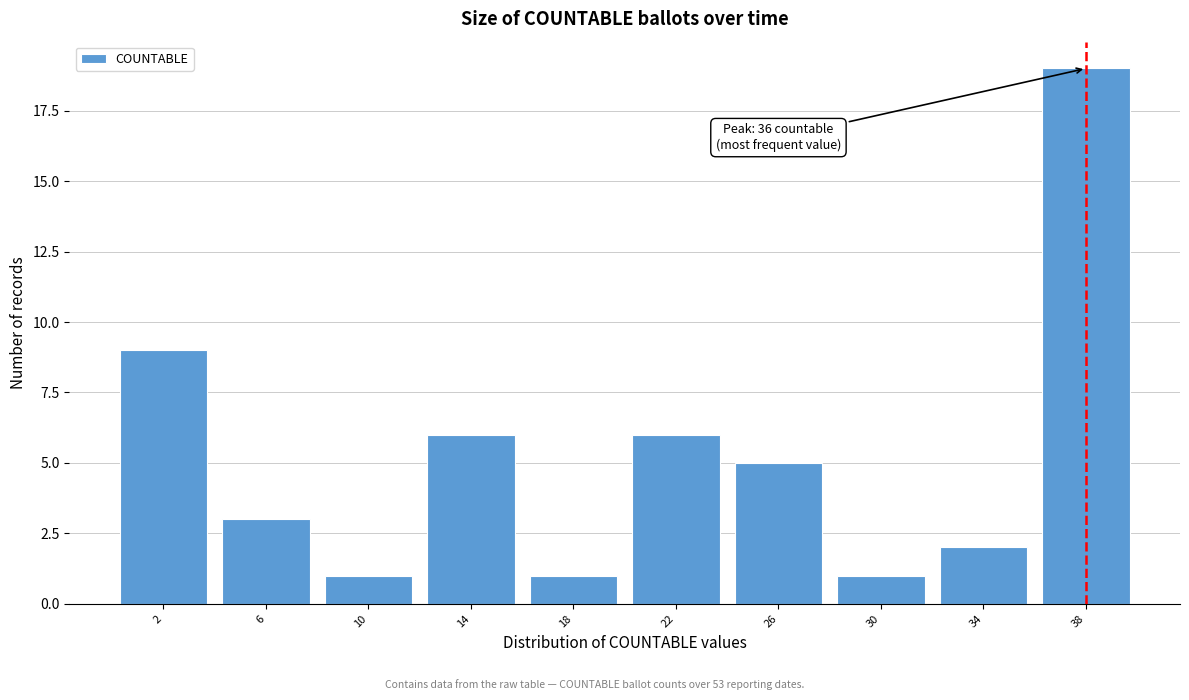

Reading left to right, transcribe all the data shown in this chart.

2=9	6=3	10=1	14=6	18=1	22=6	26=5	30=1	34=2	38=19